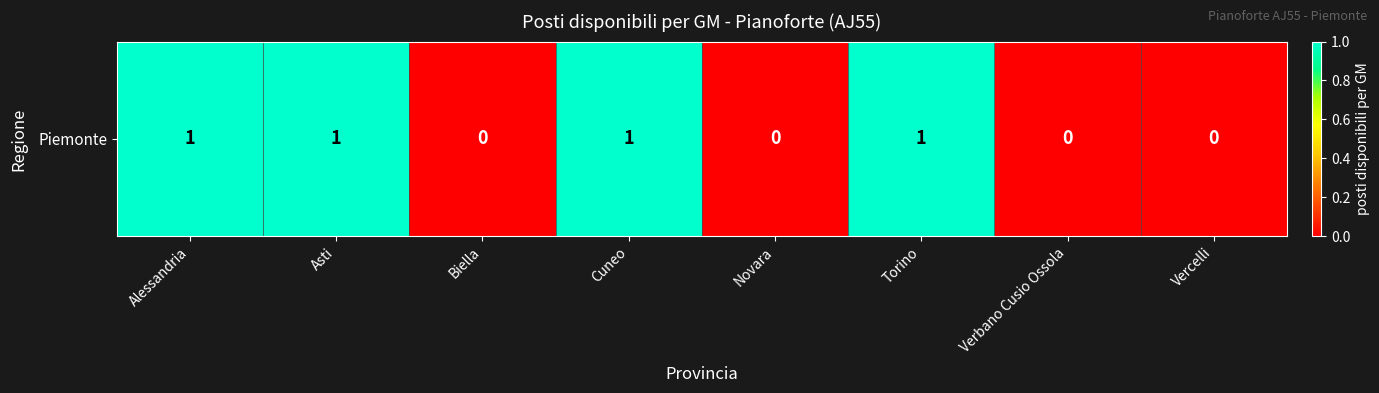

List the labels in order of value, smallest first.

Biella, Novara, Verbano Cusio Ossola, Vercelli, Alessandria, Asti, Cuneo, Torino